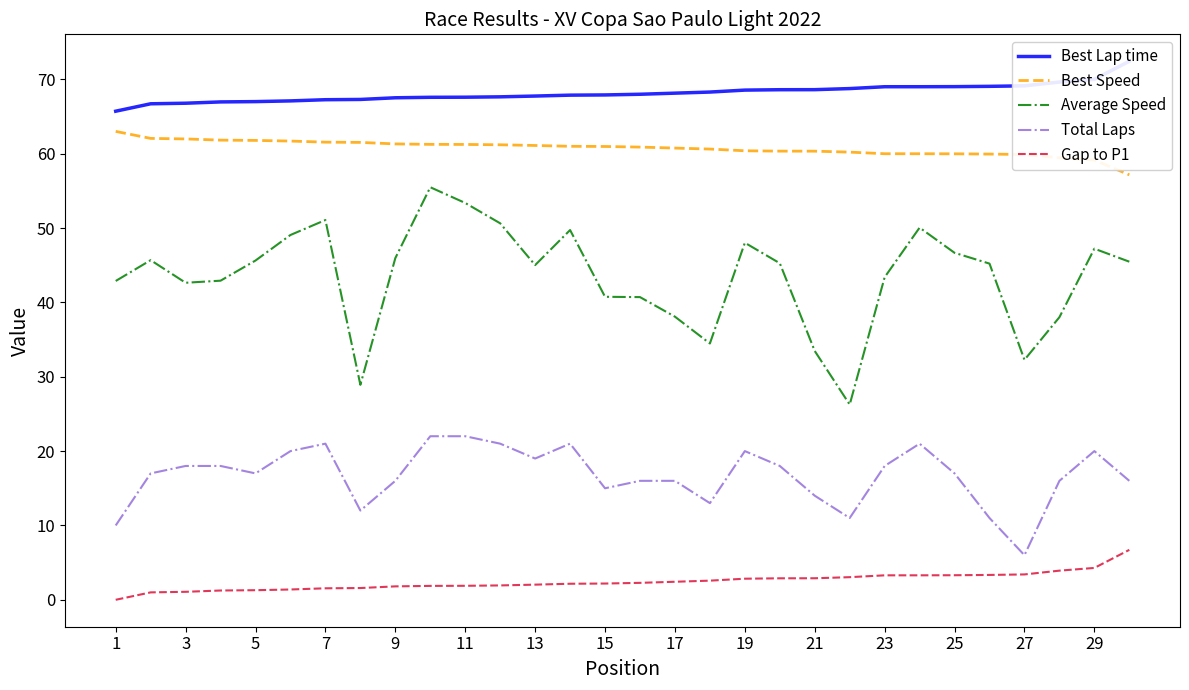

Reading left to right, extract all data points from this chart.

Best Lap time: 65.7	66.7	66.8	67.0	67.0	67.1	67.3	67.3	67.5	67.6	67.6	67.6	67.8	67.9	67.9	68.0	68.1	68.3	68.6	68.6	68.6	68.8	69.0	69.0	69.0	69.1	69.1	69.6	70.0	72.4
Best Speed: 63.0	62.1	62.0	61.8	61.8	61.7	61.6	61.5	61.3	61.3	61.2	61.2	61.1	61.0	61.0	60.9	60.8	60.6	60.4	60.3	60.3	60.2	60.0	60.0	60.0	59.9	59.9	59.5	59.1	57.2
Average Speed: 42.9	45.7	42.6	42.9	45.6	49.1	51.1	28.9	46.0	55.5	53.4	50.6	45.0	49.7	40.8	40.7	38.1	34.5	48.0	45.3	33.5	26.3	43.4	50.1	46.7	45.2	32.3	38.0	47.2	45.5
Total Laps: 10.0	17.0	18.0	18.0	17.0	20.0	21.0	12.0	16.0	22.0	22.0	21.0	19.0	21.0	15.0	16.0	16.0	13.0	20.0	18.0	14.0	11.0	18.0	21.0	17.0	11.0	6.0	16.0	20.0	16.0
Gap to P1: 0.0	1.0	1.1	1.2	1.3	1.4	1.5	1.6	1.8	1.9	1.9	1.9	2.0	2.2	2.2	2.3	2.4	2.6	2.8	2.9	2.9	3.0	3.3	3.3	3.3	3.3	3.4	3.9	4.3	6.7